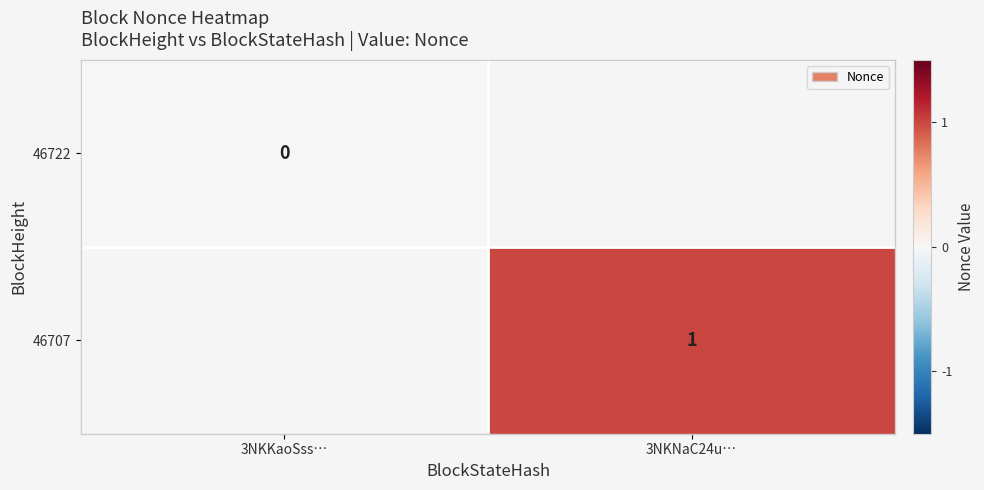

True or false: 46707 has a value of 1 at 3NKNaC24u….

True